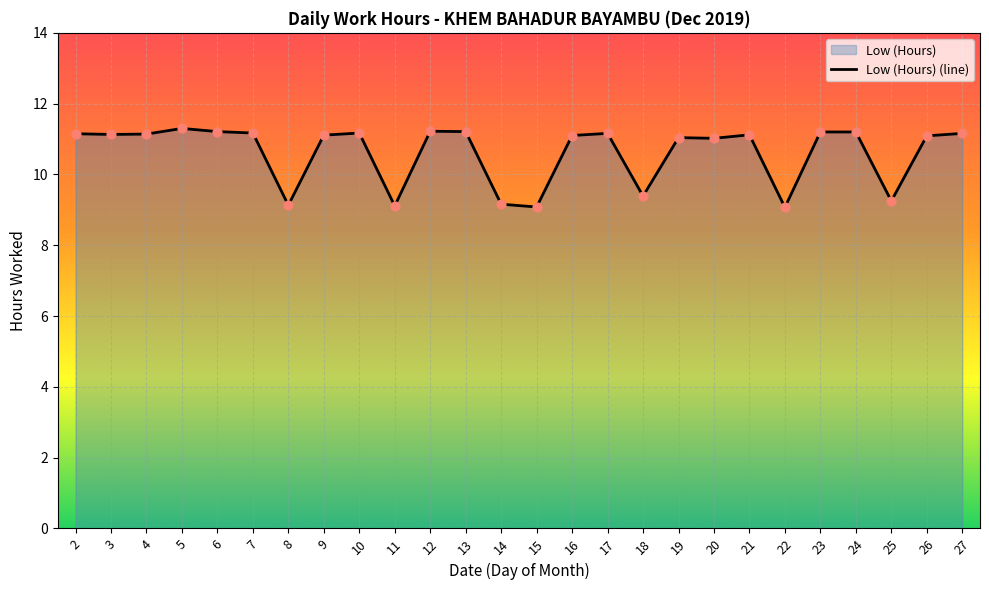

What is the change in value from 14 to 15?

-0.1